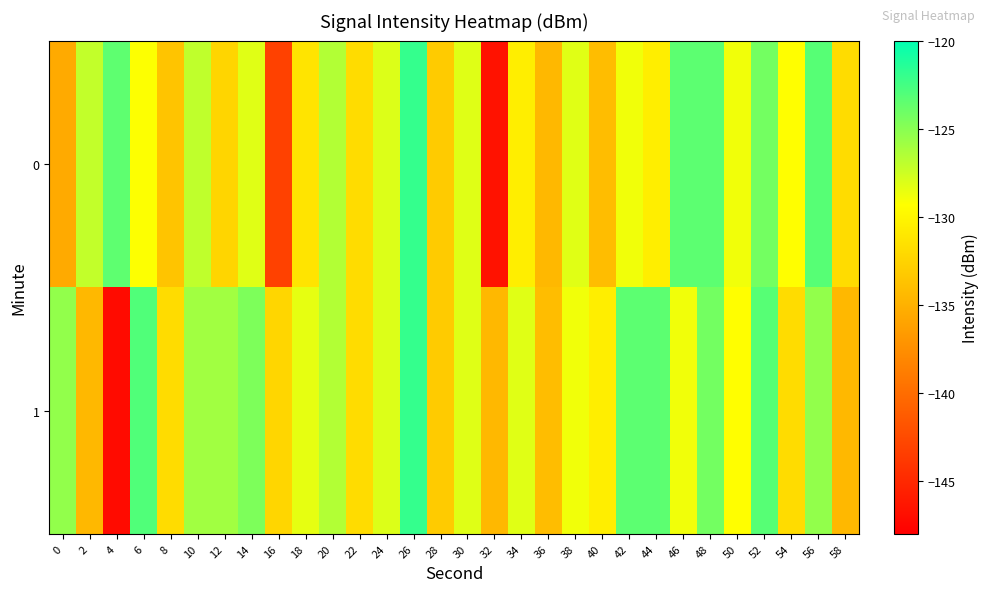

Which category has the lowest value across all series?

4